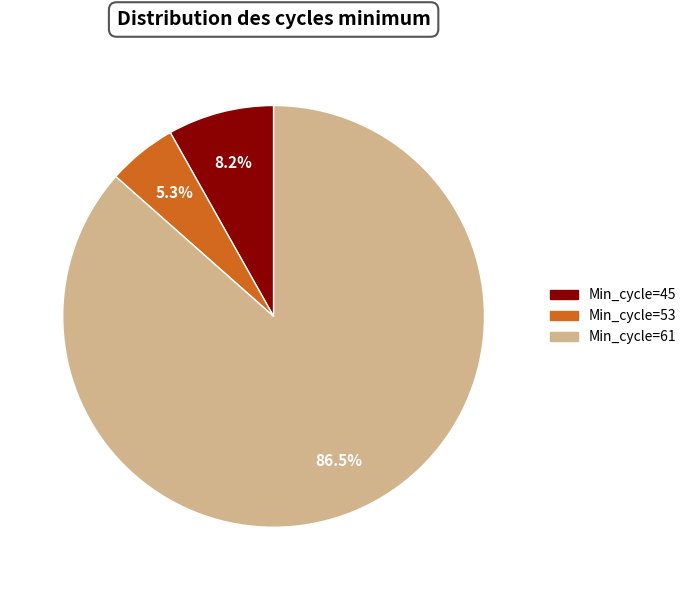

Count the number of slices in the pie.

3